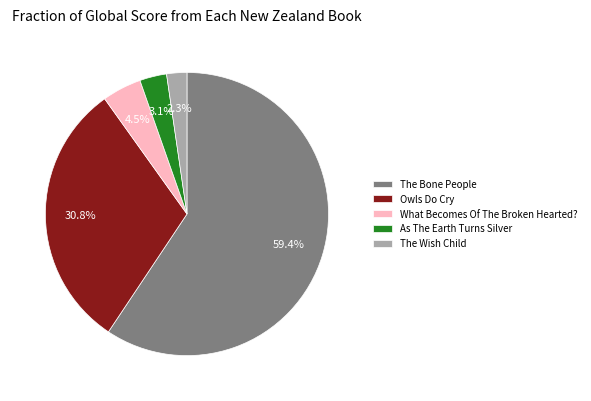

What is the majority slice?

The Bone People